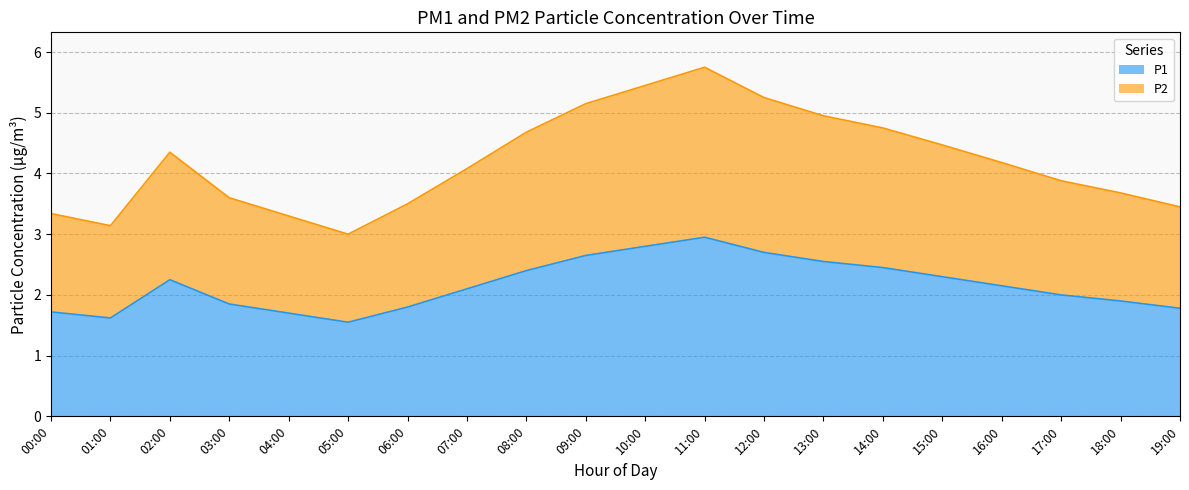

What is the label of the 10th point from the left?

09:00